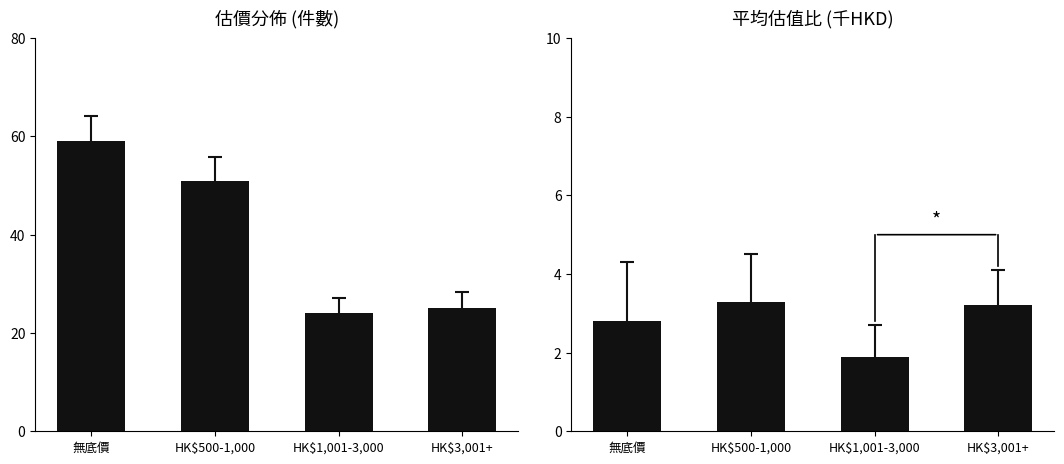

At how many categories does at least one series exceed 39?

2